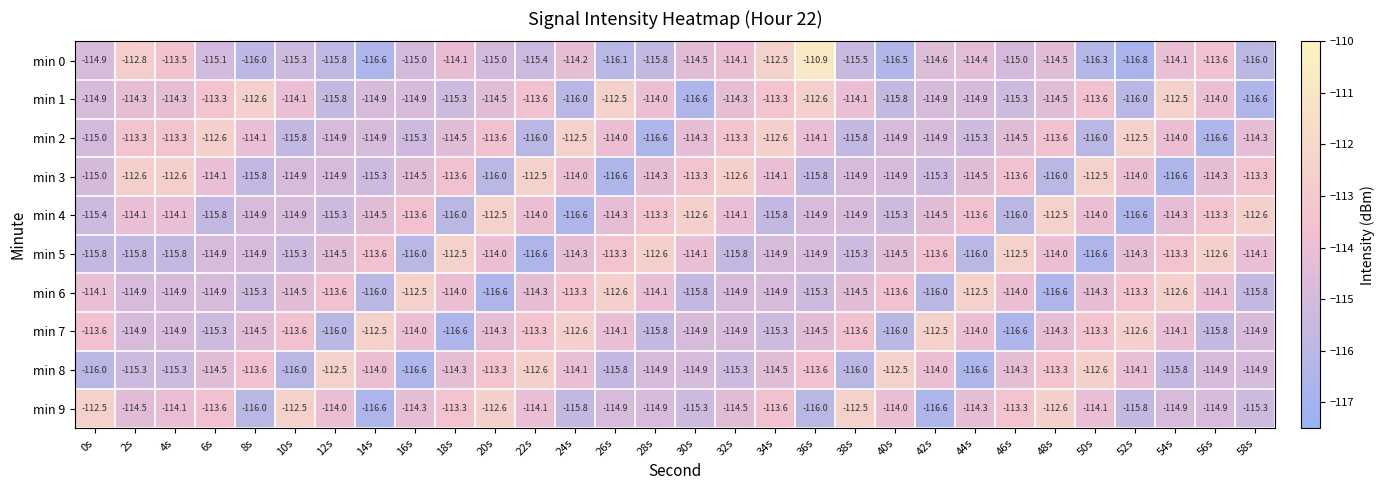

Which series has the widest spread of values?

min 0